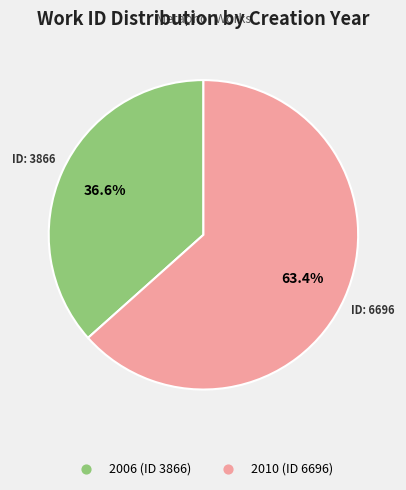

What percentage do 2006 (ID 3866) and 2010 (ID 6696) together represent?

100.0%